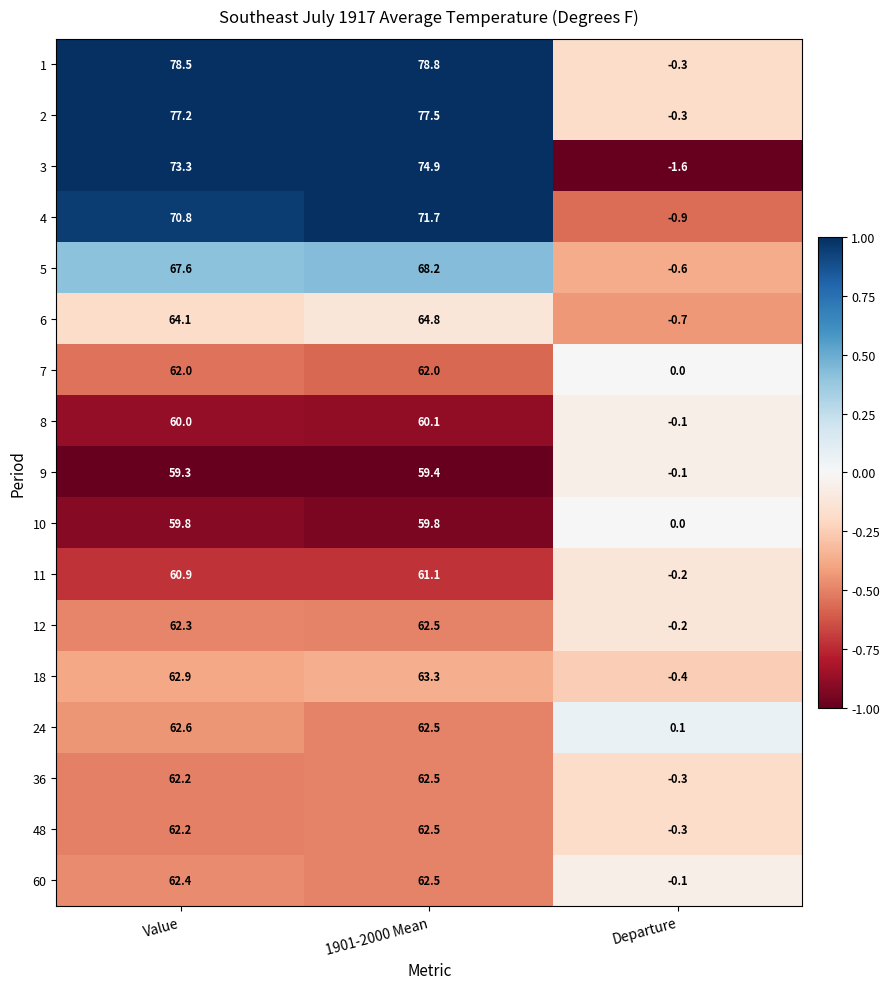

What is the average value of the 1 series?

52.3